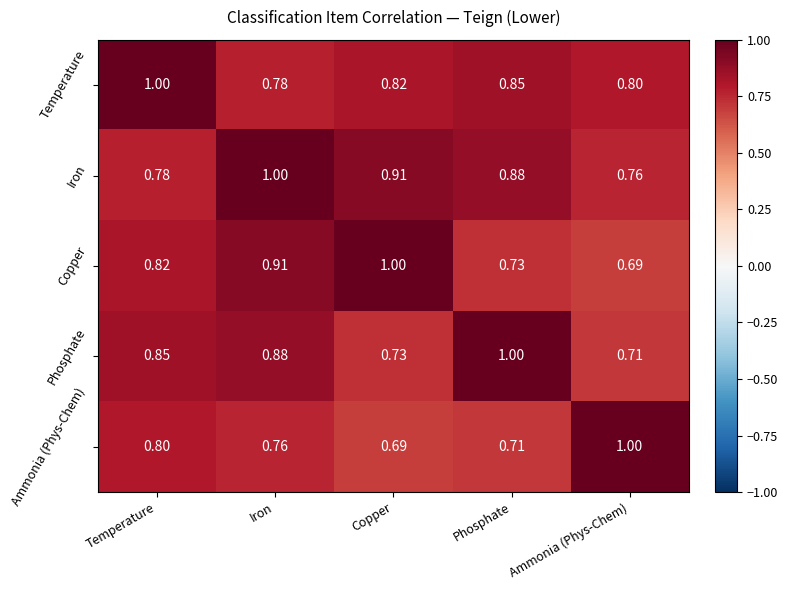

At which category is the sum across all series the highest?

Iron